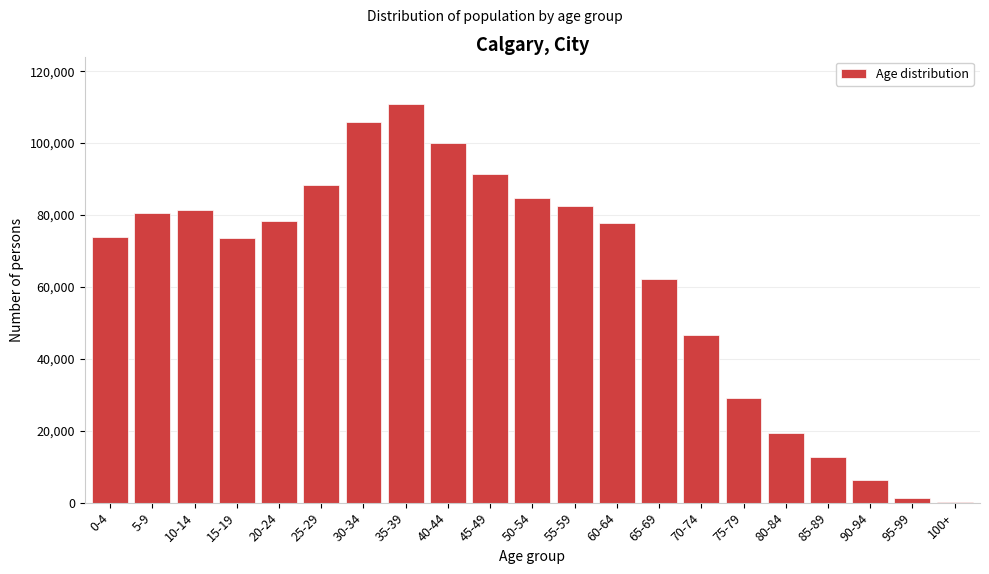

What is the sum of all values?

1306765